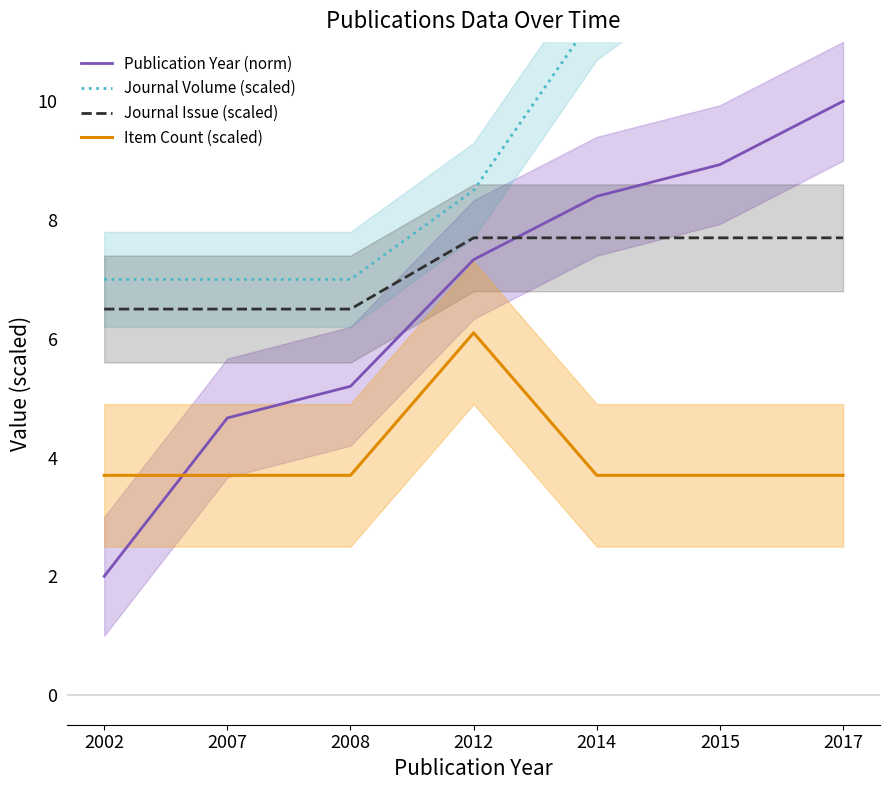

Rank the series at 2014 from highest to lowest value.

Journal Volume (scaled), Publication Year (norm), Journal Issue (scaled), Item Count (scaled)